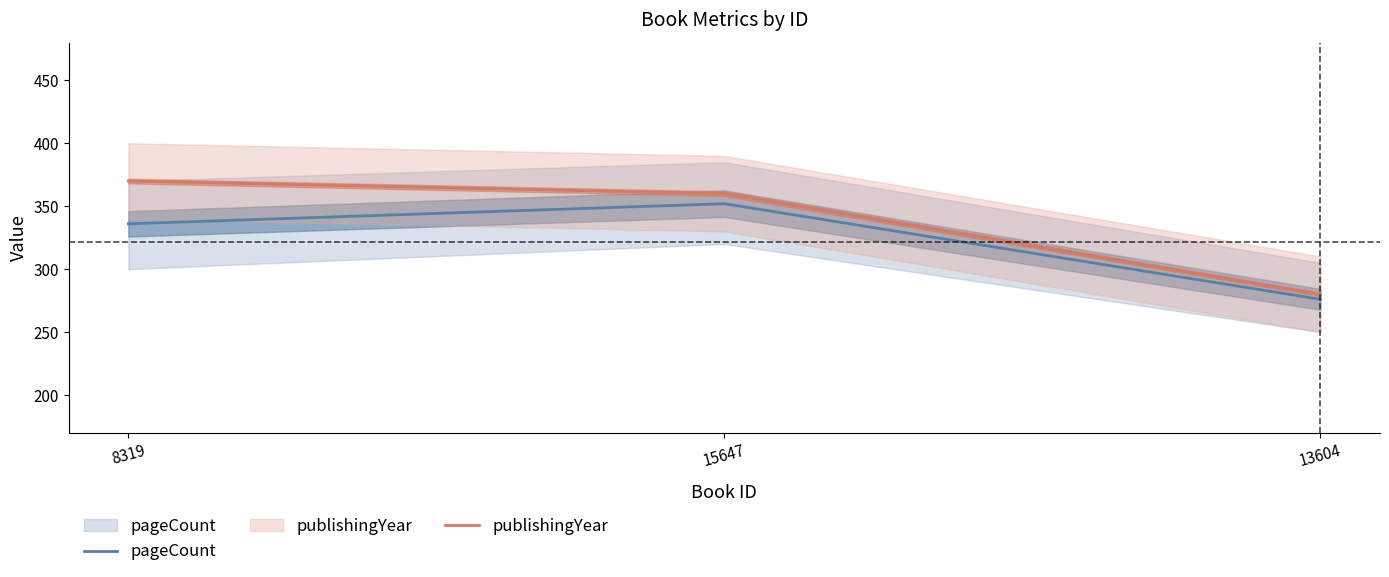

Reading left to right, list all the values displayed in this chart.

pageCount: 336	352	276
publishingYear: 370	360	280